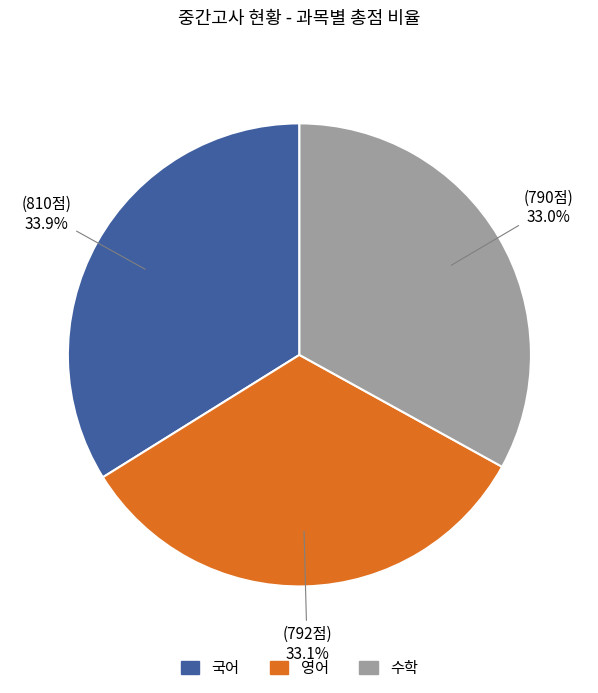

What is the total percentage of 수학 and 영어?

66.1%